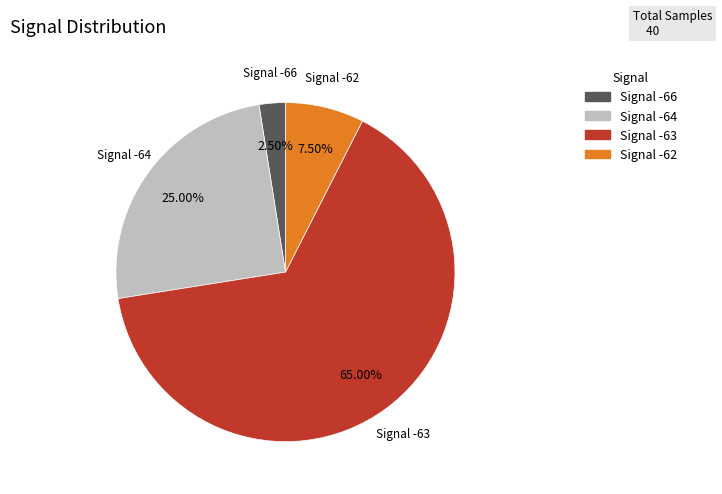

Is there a majority slice in this chart?

Yes